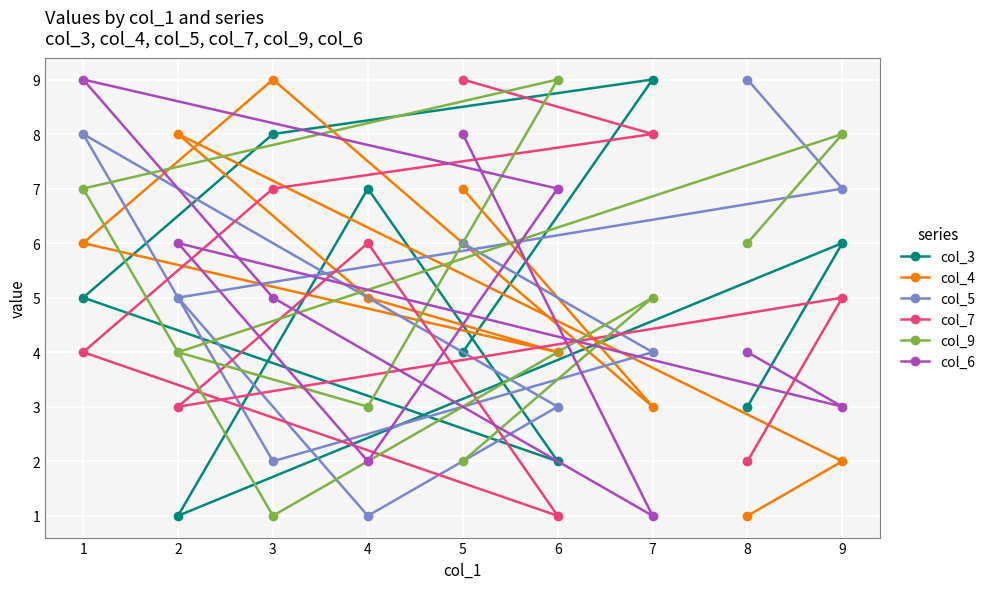

The value of col_9 at 2 is 4. True or false?

True